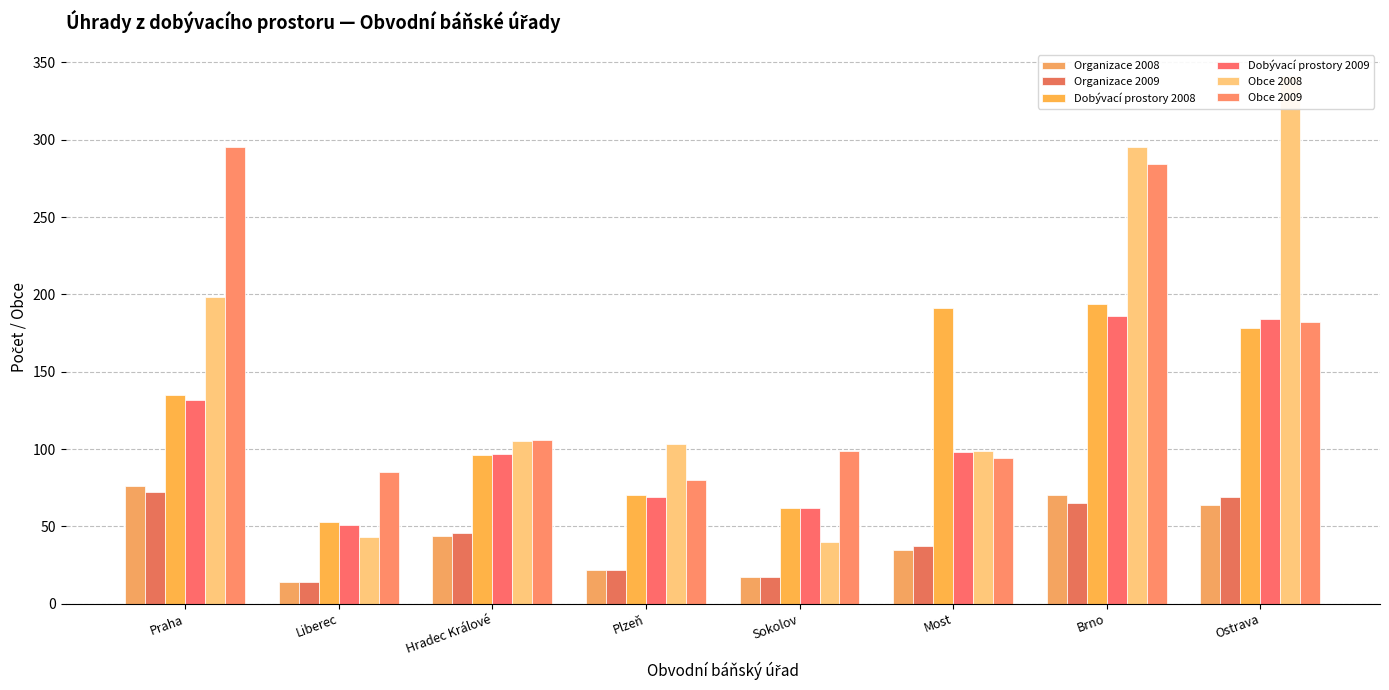

What is the smallest value displayed?

14